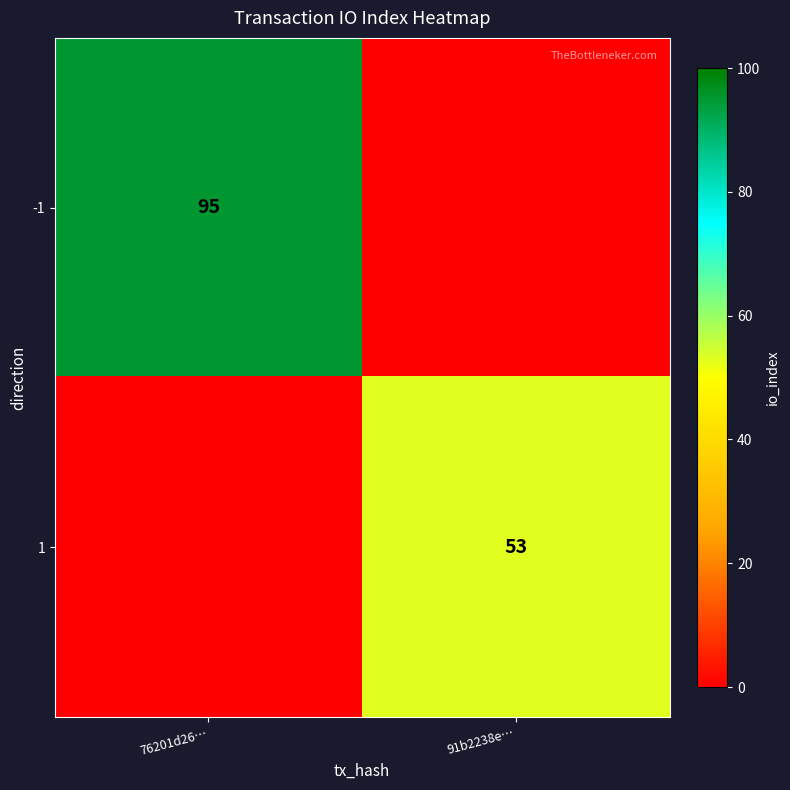

The value of -1 at 76201d26… is 24. True or false?

False